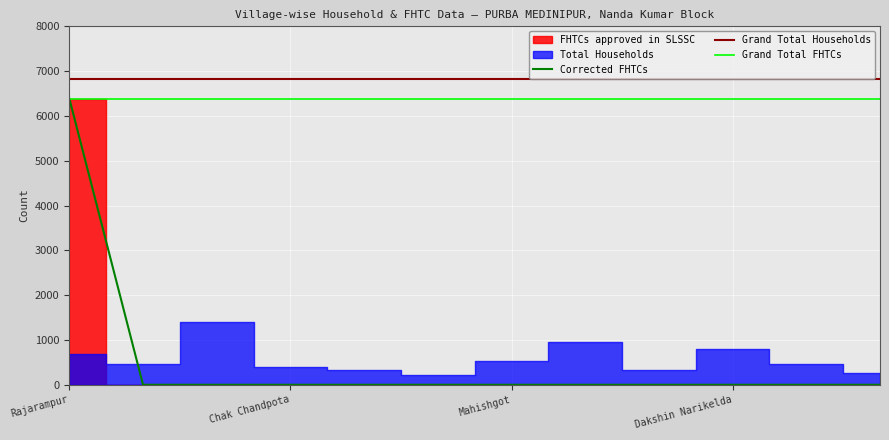

What is the difference between the maximum and minimum values in the Corrected FHTCs series?

6387